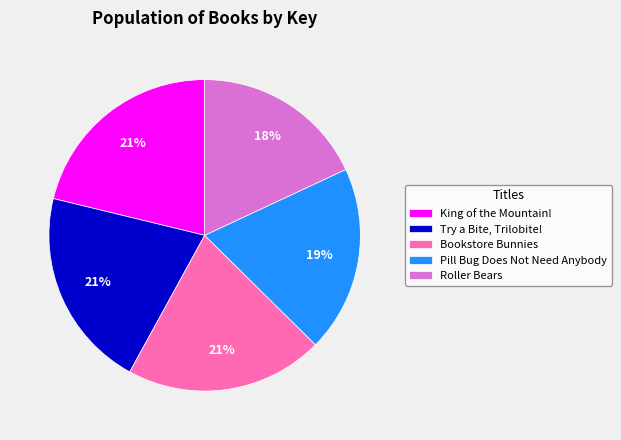

Is the sum of Bookstore Bunnies and Try a Bite, Trilobite! greater than half?

No